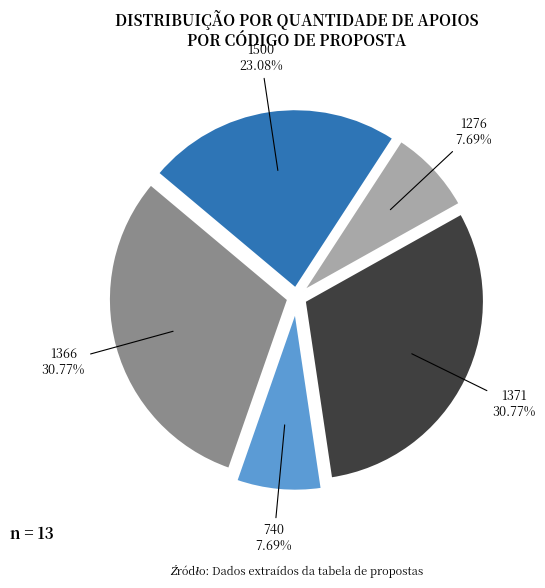

Does any single category account for the majority?

No